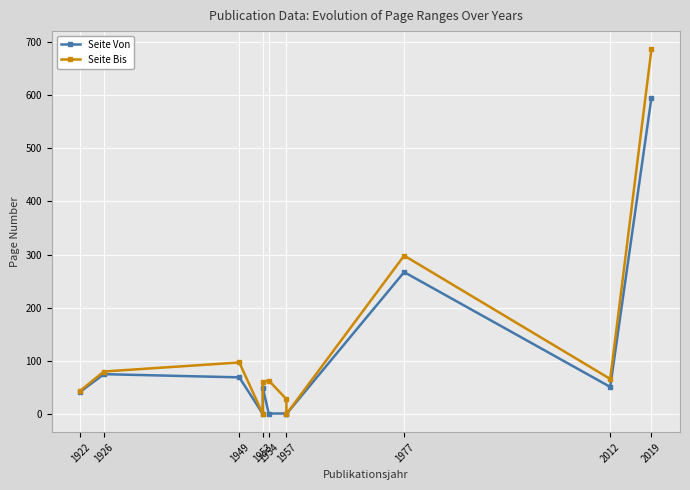

Reading left to right, what are all the values shown in this chart?

Seite Von: 42	75	69	0	49	1	1	0	267	51	595
Seite Bis: 44	80	97	0	61	63	28	0	298	66	686